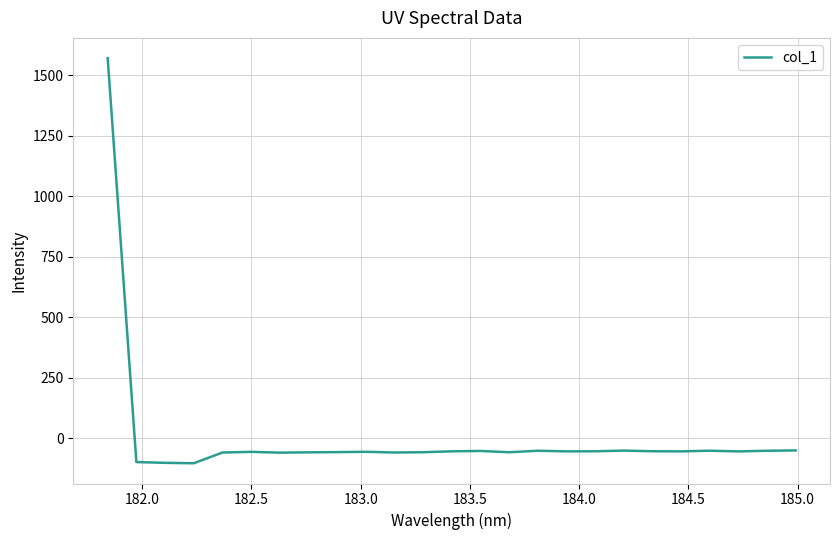

What is the difference between the maximum and minimum values?

1675.3